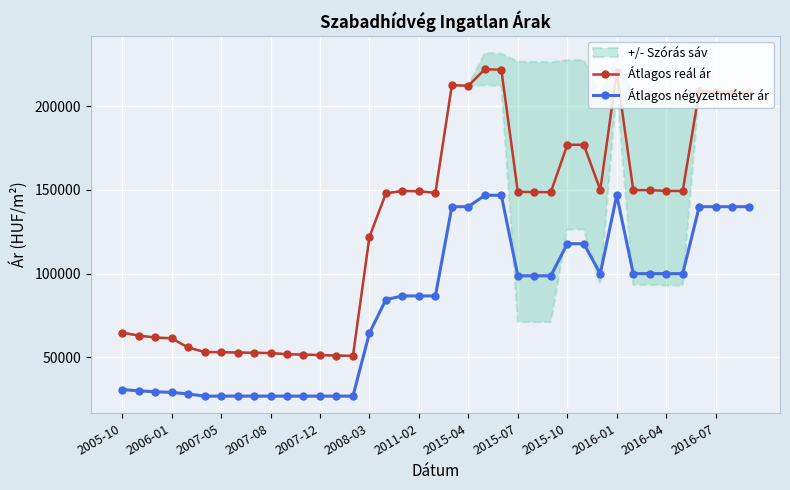

True or false: Átlagos reál ár has more than 2 interior local peaks.

True